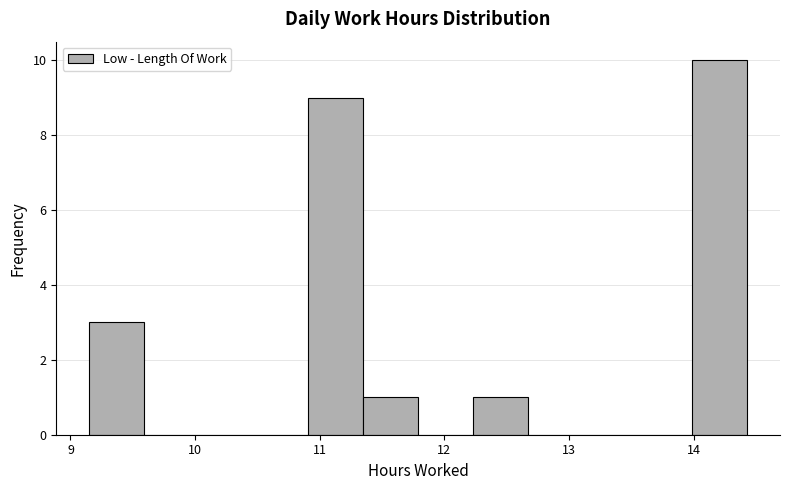

Reading left to right, list every bar in this chart as the range it spans on the x-axis followed by its height. Neither the bar edges nor the heights are printed on the chart, so give them approximately, as read against the axes.

9.15 to 9.59: 3
9.59 to 10.03: 0
10.03 to 10.47: 0
10.47 to 10.91: 0
10.91 to 11.35: 9
11.35 to 11.79: 1
11.79 to 12.23: 0
12.23 to 12.67: 1
12.67 to 13.11: 0
13.11 to 13.55: 0
13.55 to 13.99: 0
13.99 to 14.43: 10